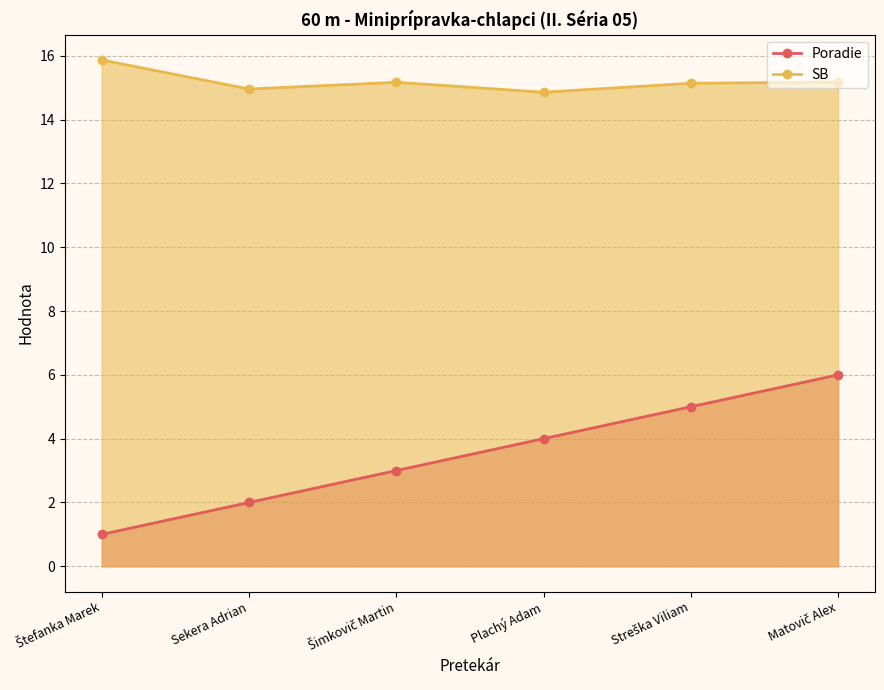

List the series in order of their overall mean, lowest first.

Poradie, SB